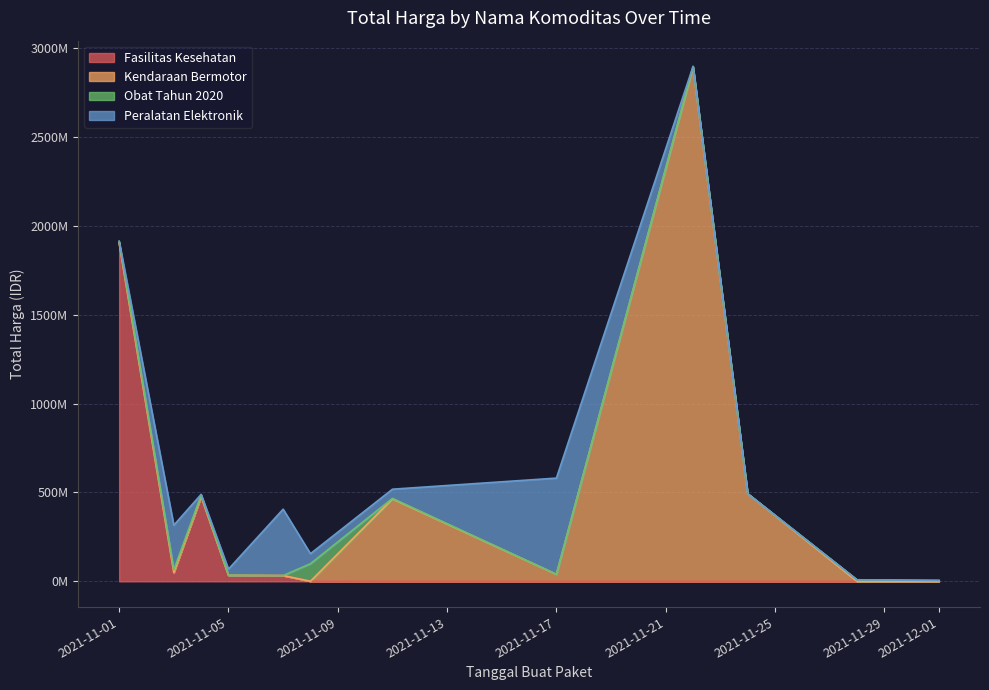

How many data points in Fasilitas Kesehatan are less than 577875?

6